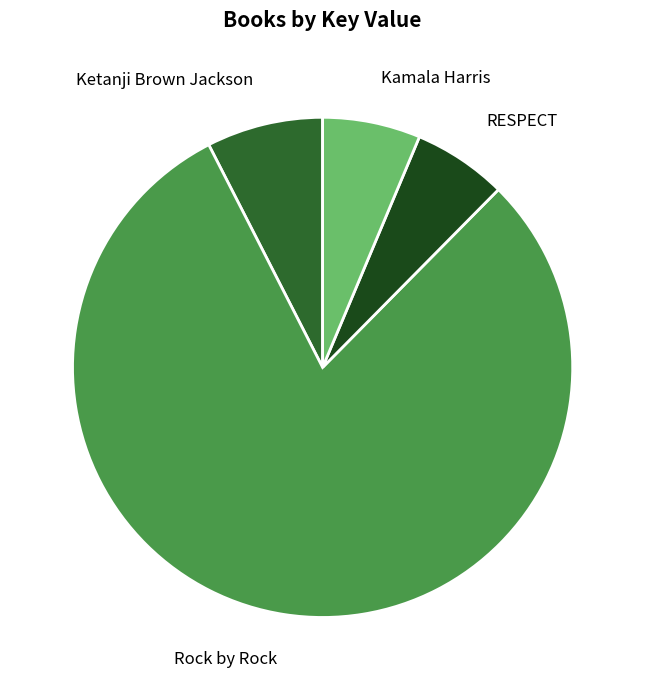

Between Kamala Harris and Ketanji Brown Jackson, which is larger?

Ketanji Brown Jackson